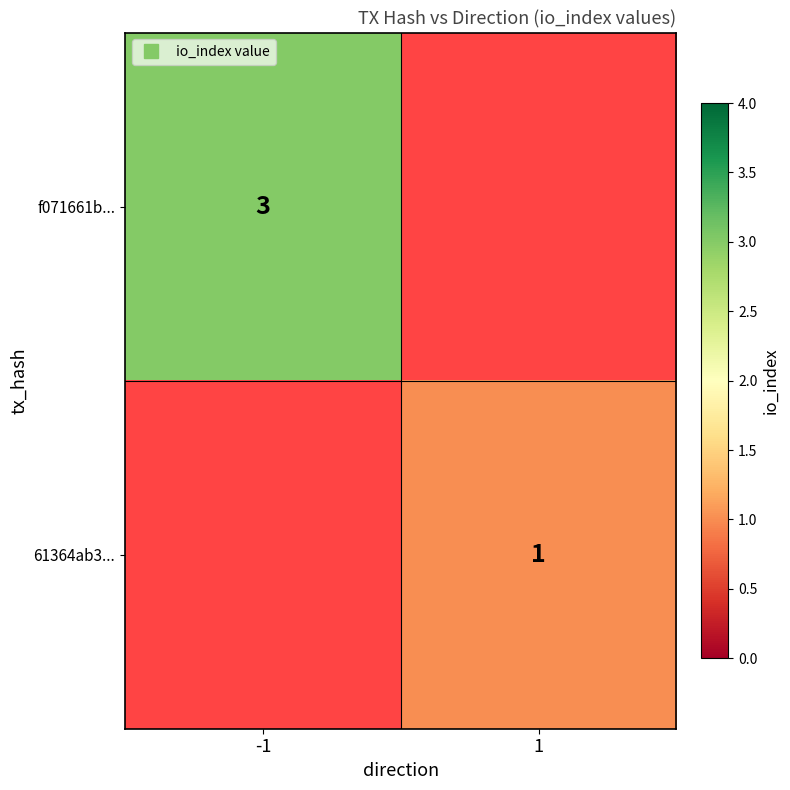

Which category has the lowest value across all series?

1